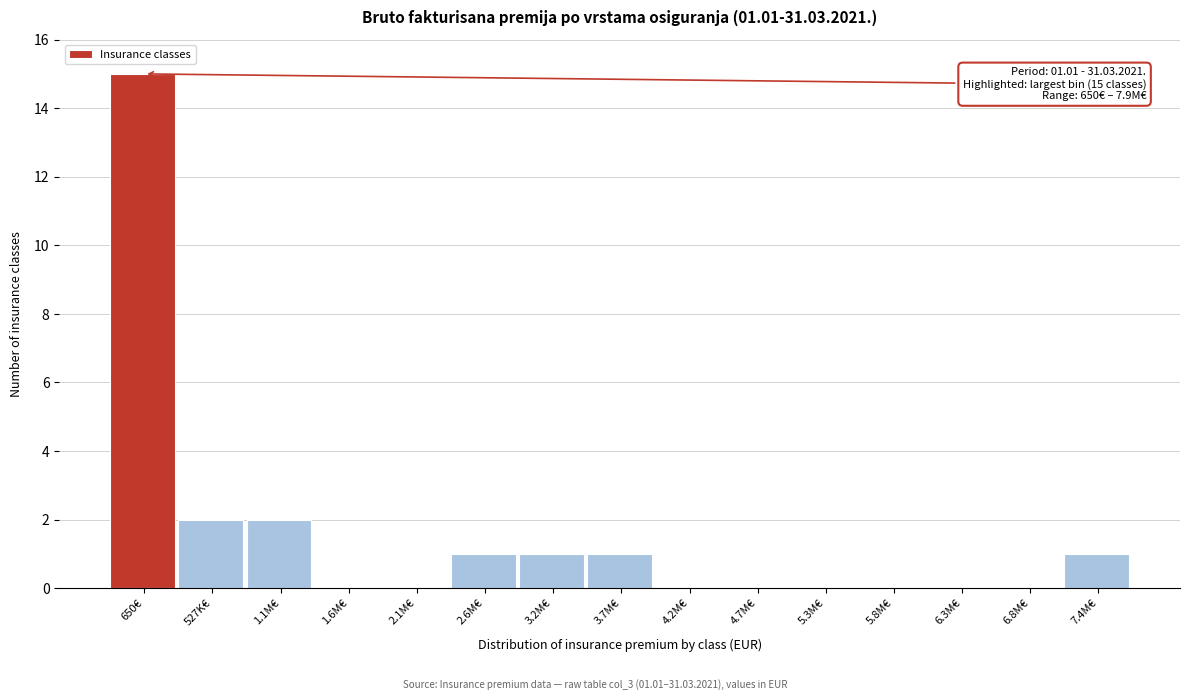

Reading left to right, extract all data points from this chart.

650€=15	527K€=2	1.1M€=2	1.6M€=0	2.1M€=0	2.6M€=1	3.2M€=1	3.7M€=1	4.2M€=0	4.7M€=0	5.3M€=0	5.8M€=0	6.3M€=0	6.8M€=0	7.4M€=1